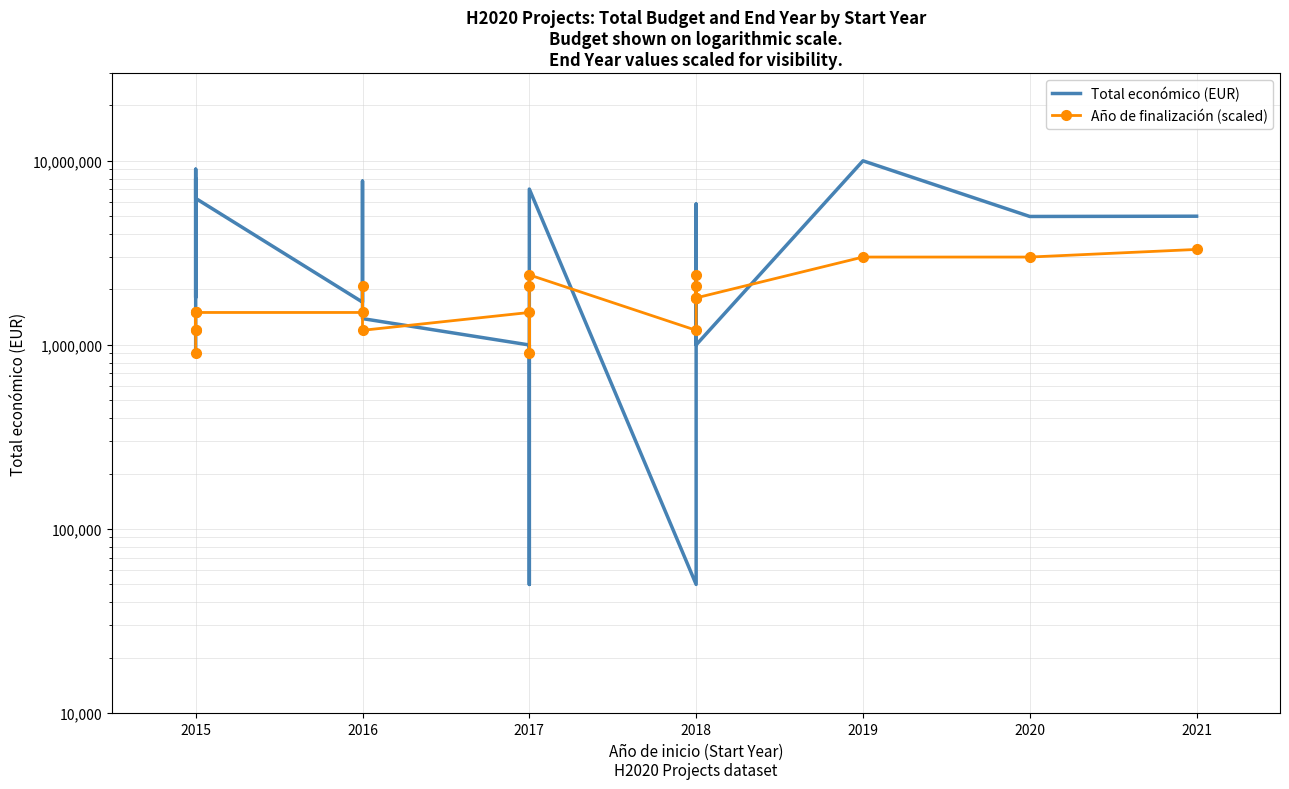

How many values in the Año de finalización (scaled) series are below 1800000?

11